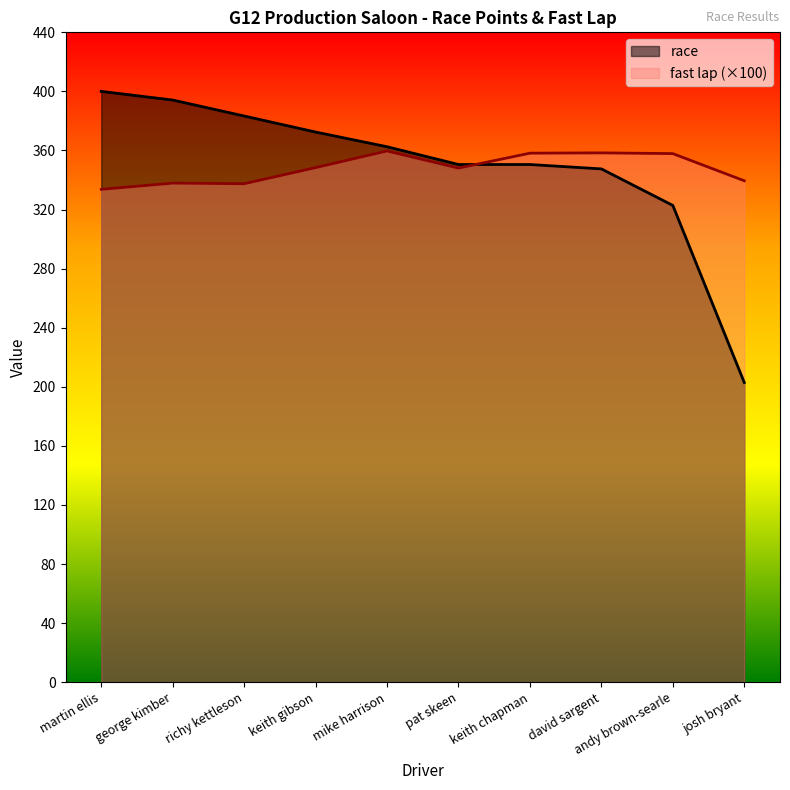

Where do race and fast lap first cross each other?

pat skeen and keith chapman